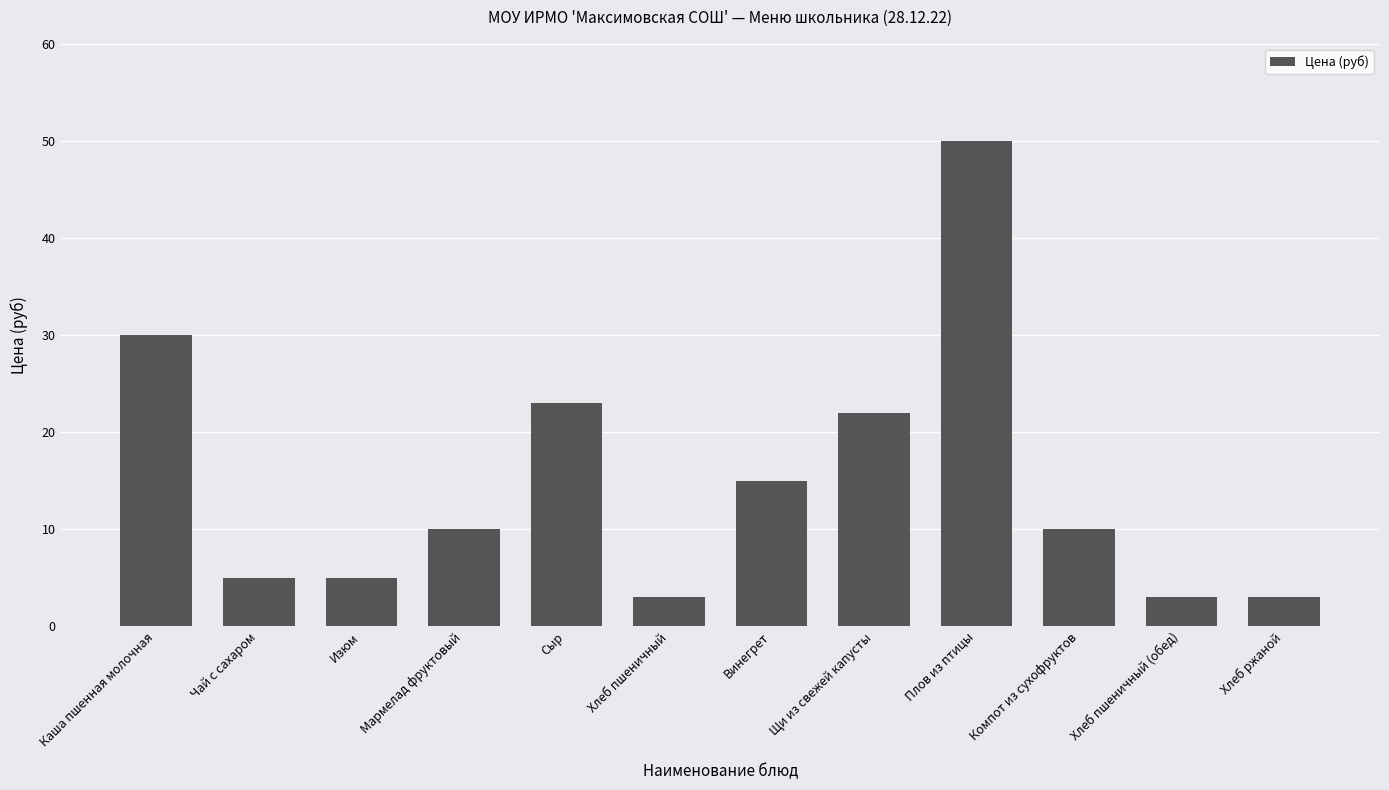

What is the change in value from Сыр to Компот из сухофруктов?

-13